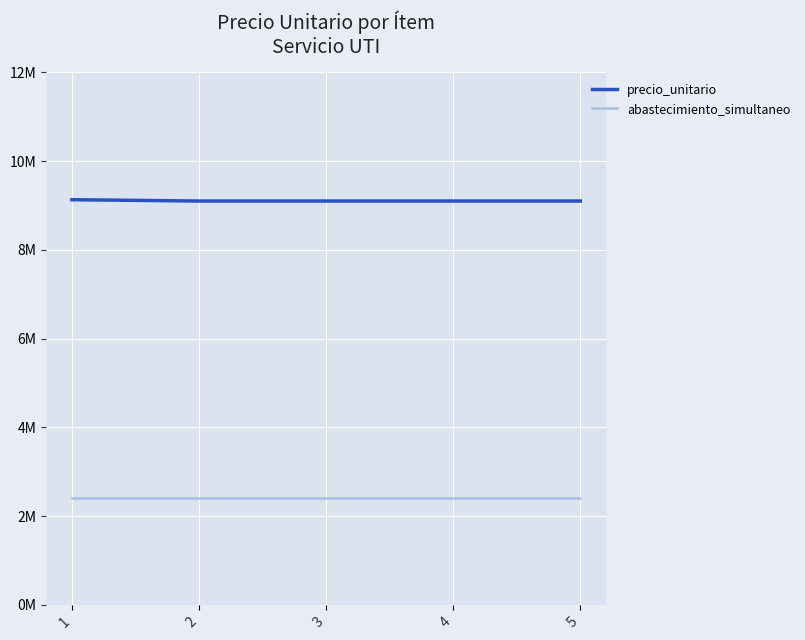

Reading left to right, transcribe all the data shown in this chart.

precio_unitario: 1=9130000	2=9100000	3=9100000	4=9100000	5=9100000
abastecimiento_simultaneo: 1=1	2=1	3=1	4=1	5=1